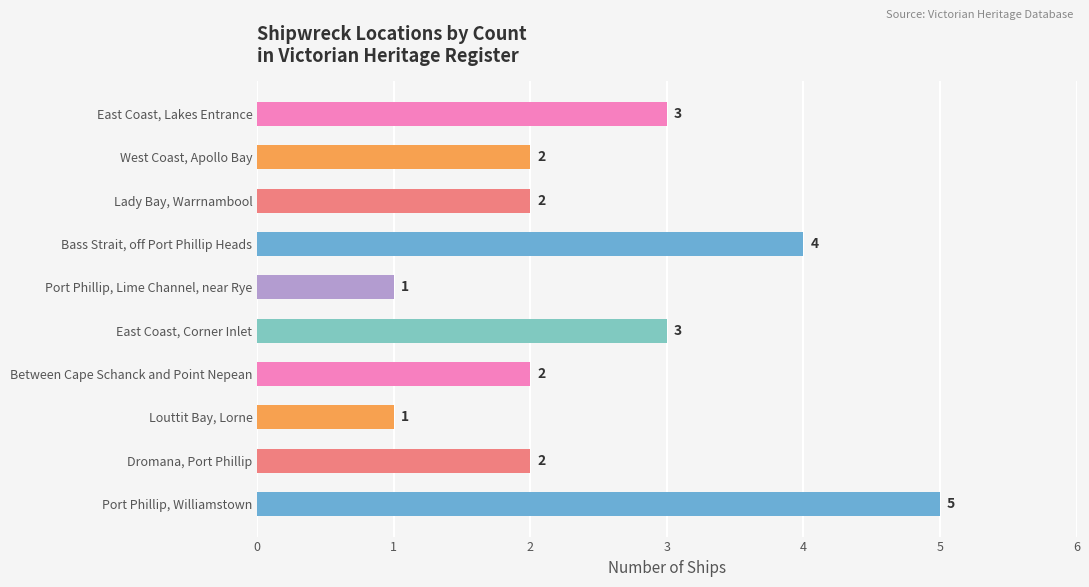

Approximately how many times larger is the value at Lady Bay, Warrnambool compared to Port Phillip, Williamstown?

0.4